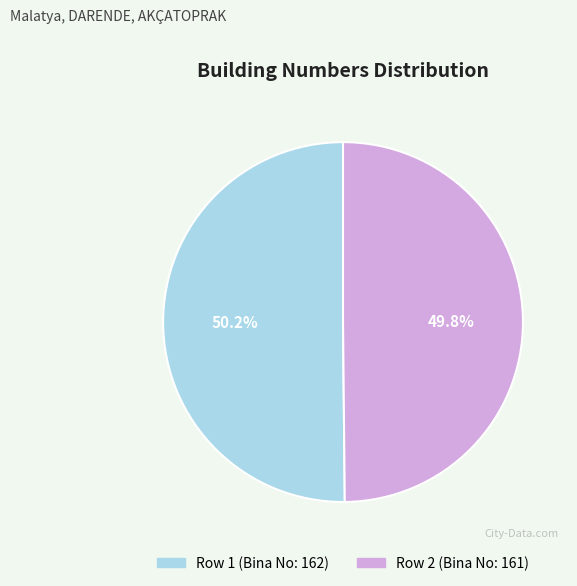

Does any single category account for the majority?

Yes